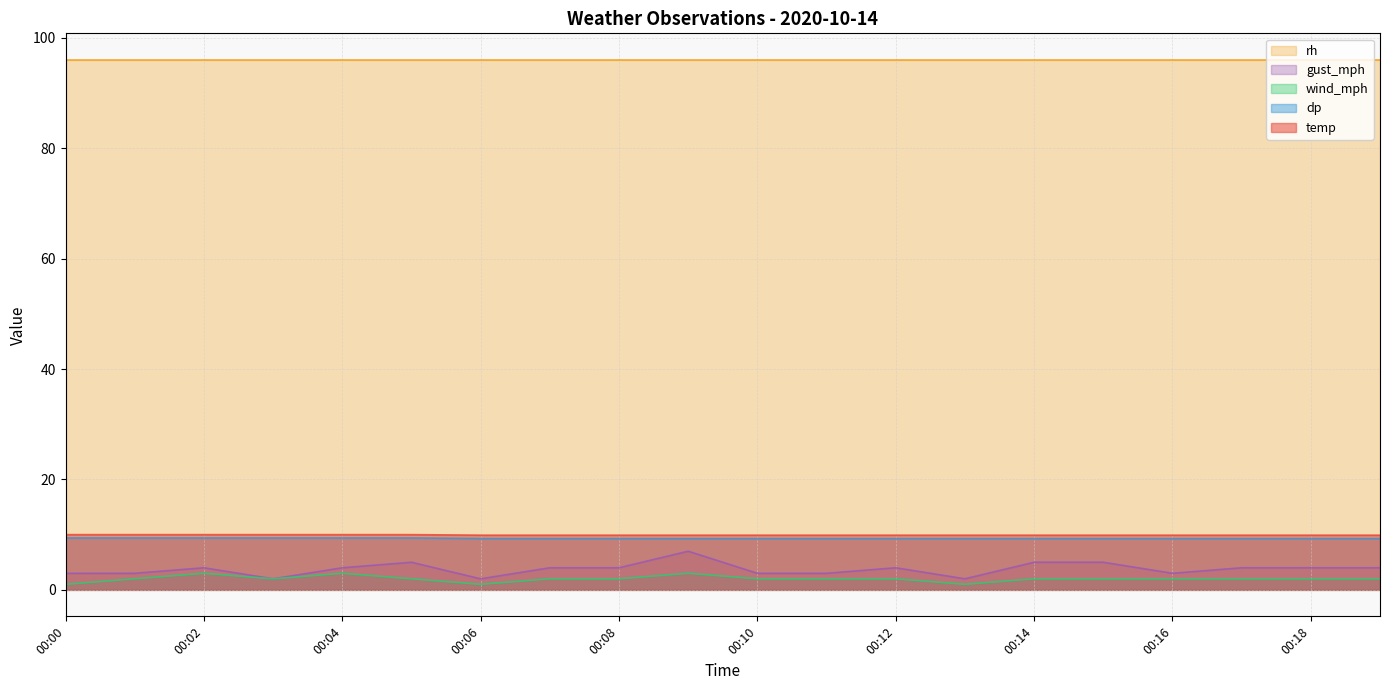

At how many categories does at least one series exceed 2?

20